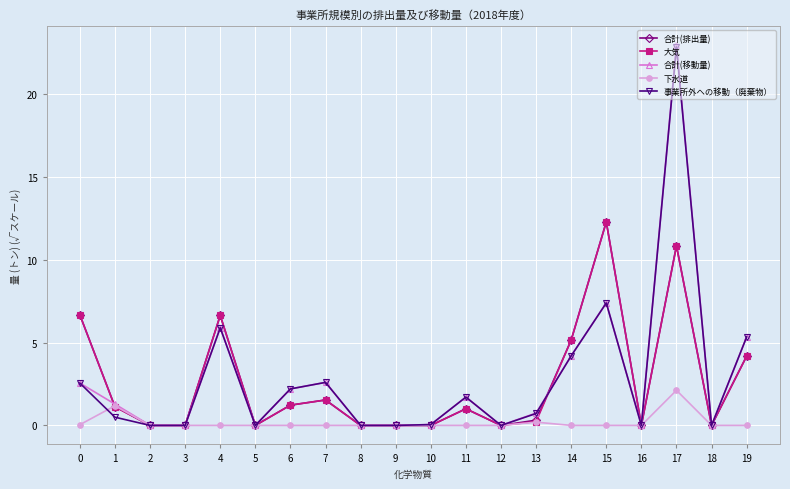

How many lines are shown in the chart?

5